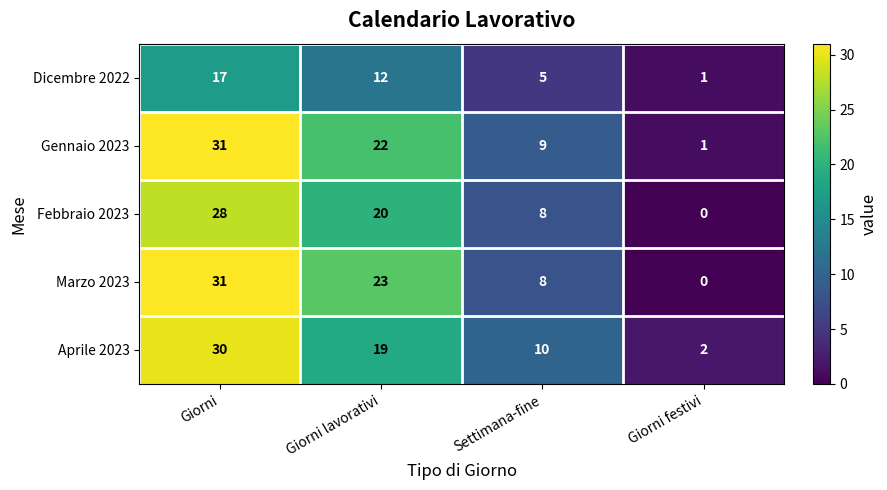

True or false: Dicembre 2022 has a value of 21 at Giorni lavorativi.

False